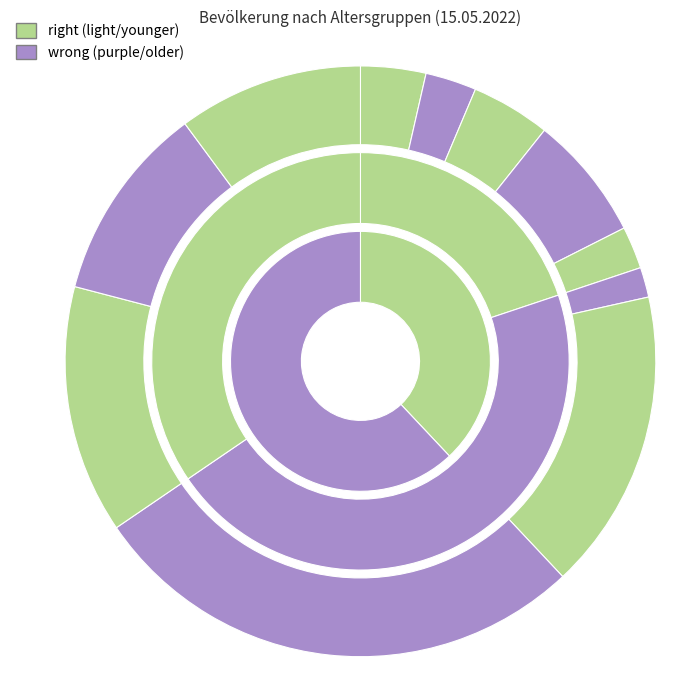

To the nearest percent, what portion does 40 - 59 Jahre represent?

27%